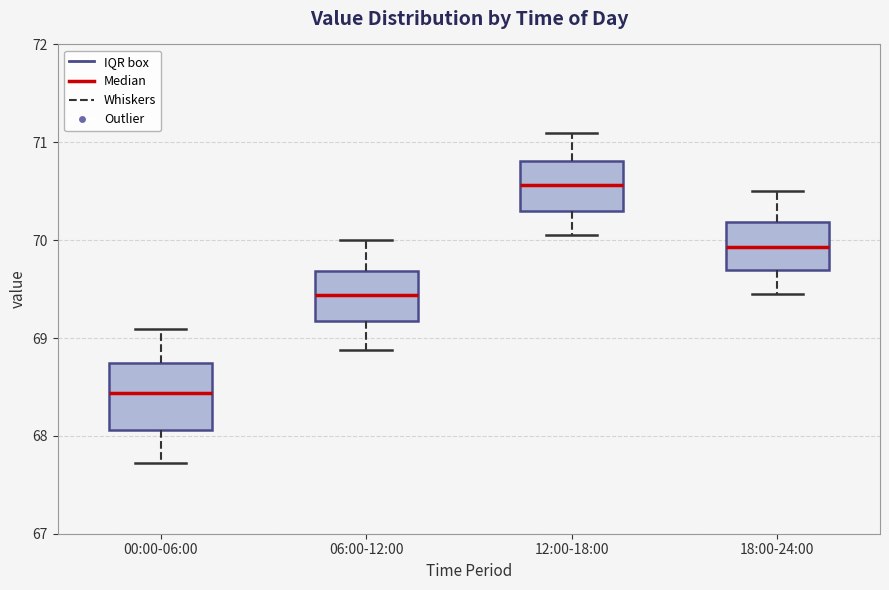

Comparing the boxes themselves (not the whiskers), which one is the tallest?

00:00-06:00